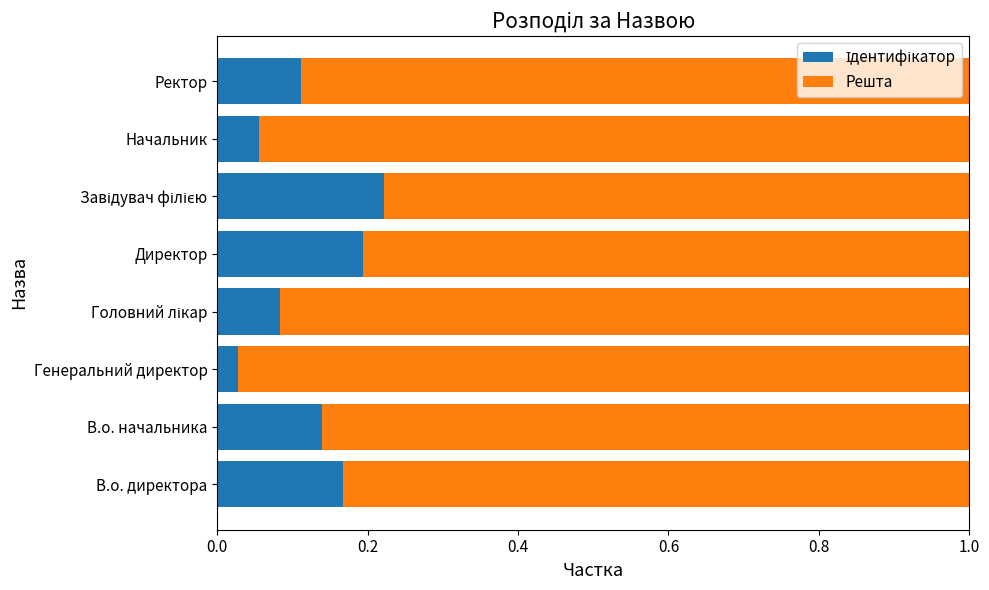

How many bars are there in total?

8